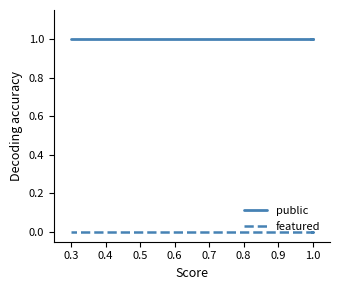

At which category is the sum across all series the highest?

0.3